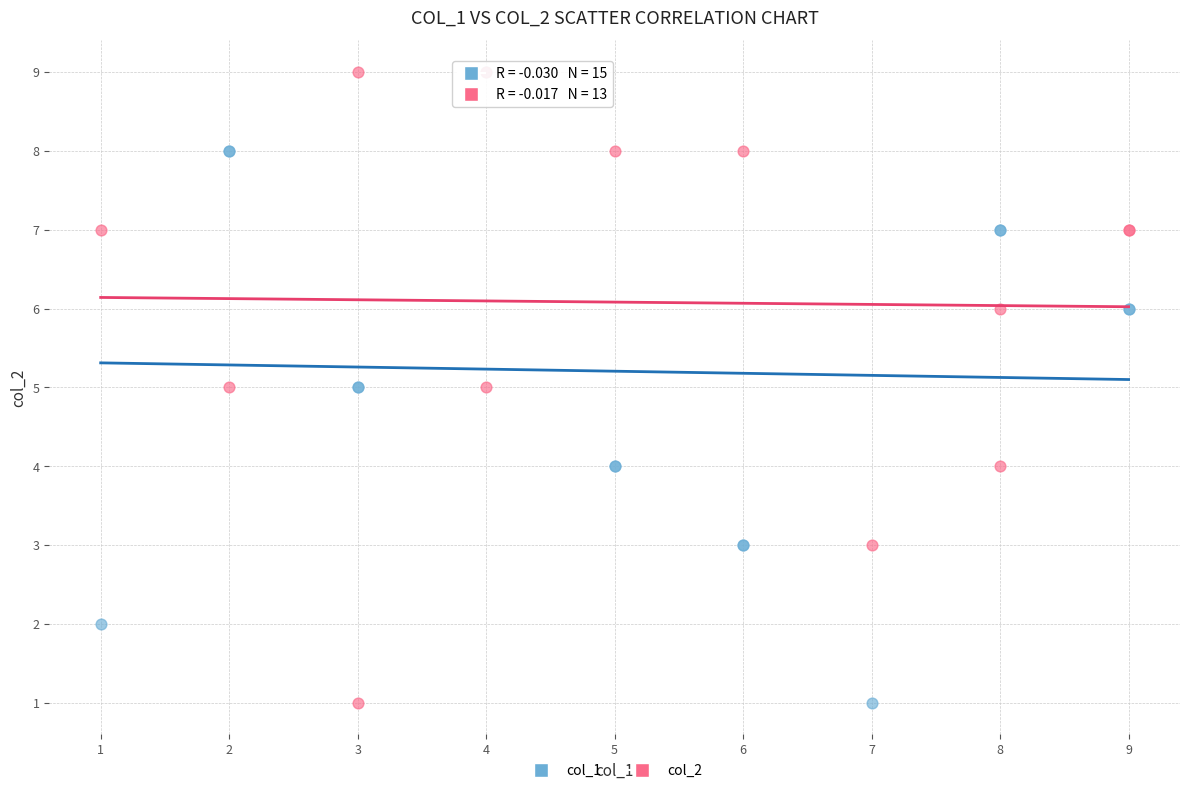

What are all the series names shown in the legend?

col_1, col_2